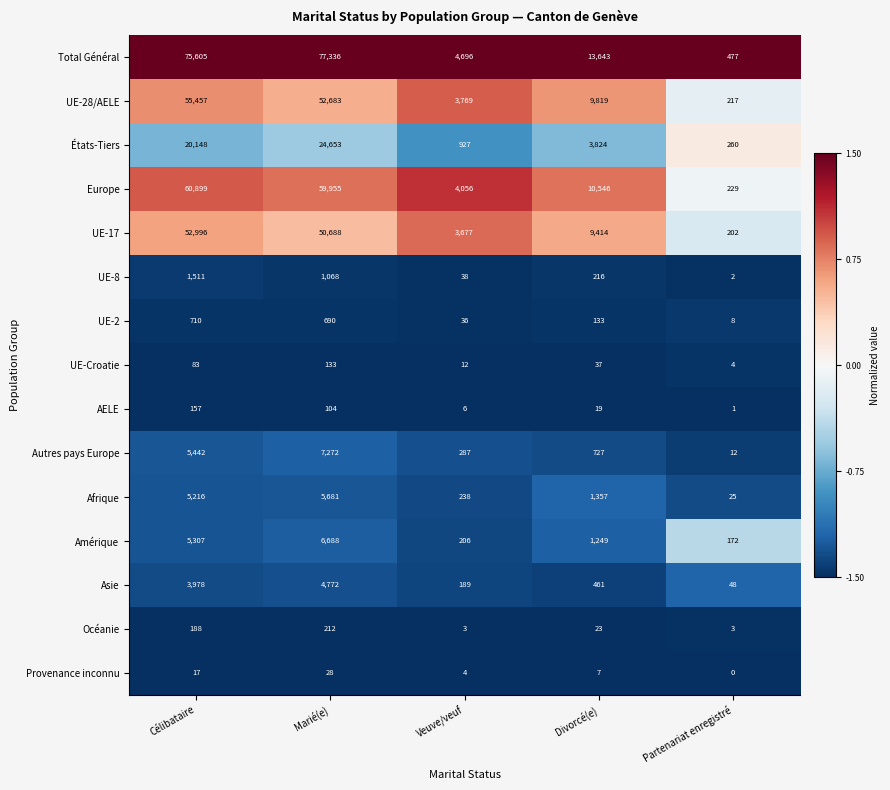

At which label is Total Général closest to 38906?

Divorcé(e)